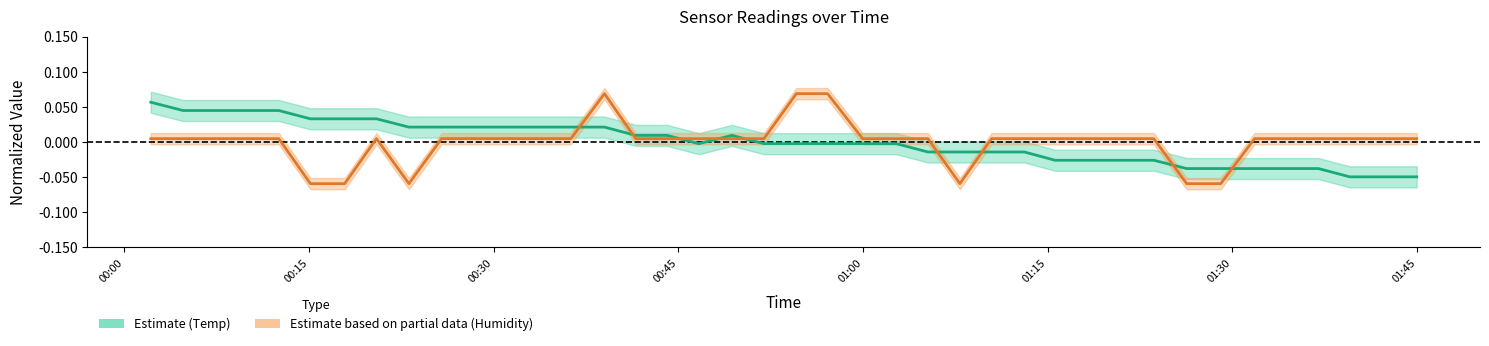

Is this an area chart (filled region under the line)?

No